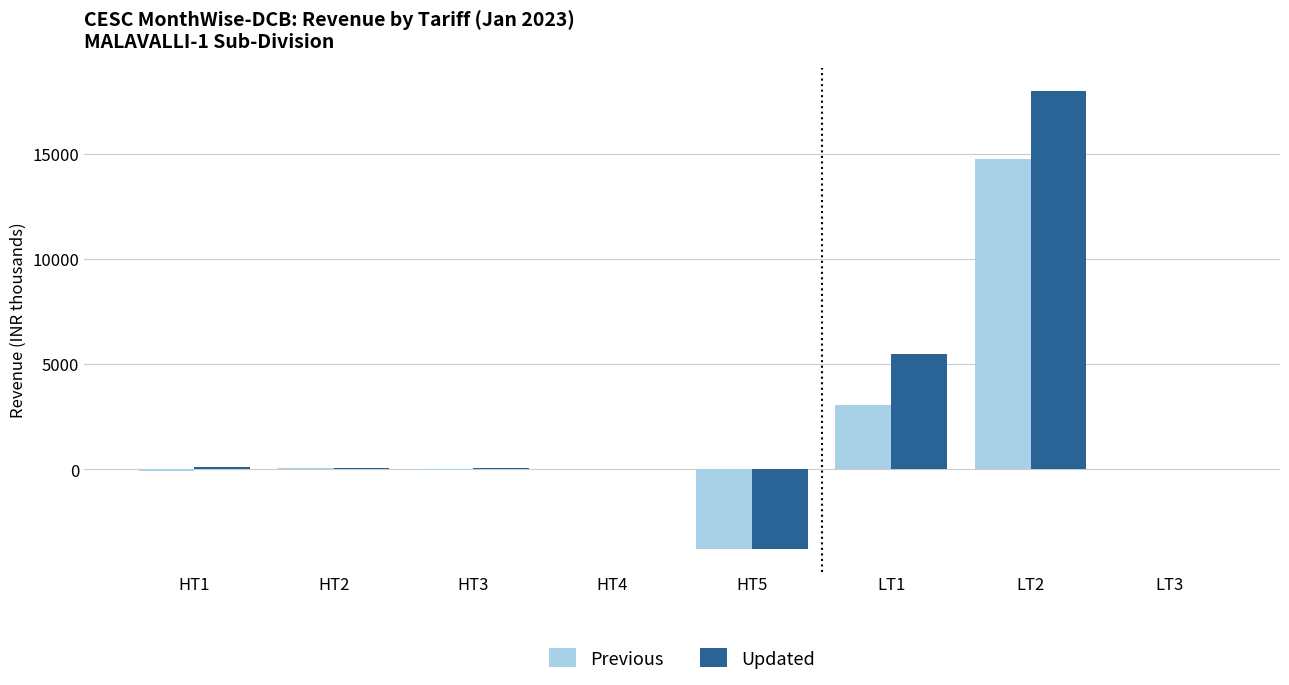

What is the total value across all series at HT5?

-7537.7